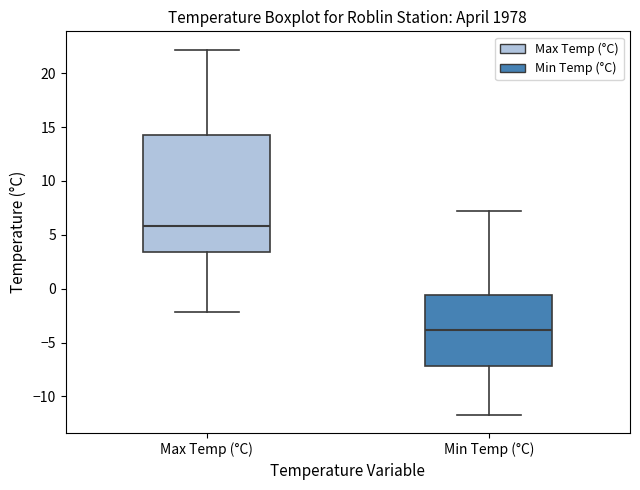

Which box is the tallest, from its lower edge to its upper edge?

Max Temp (°C)